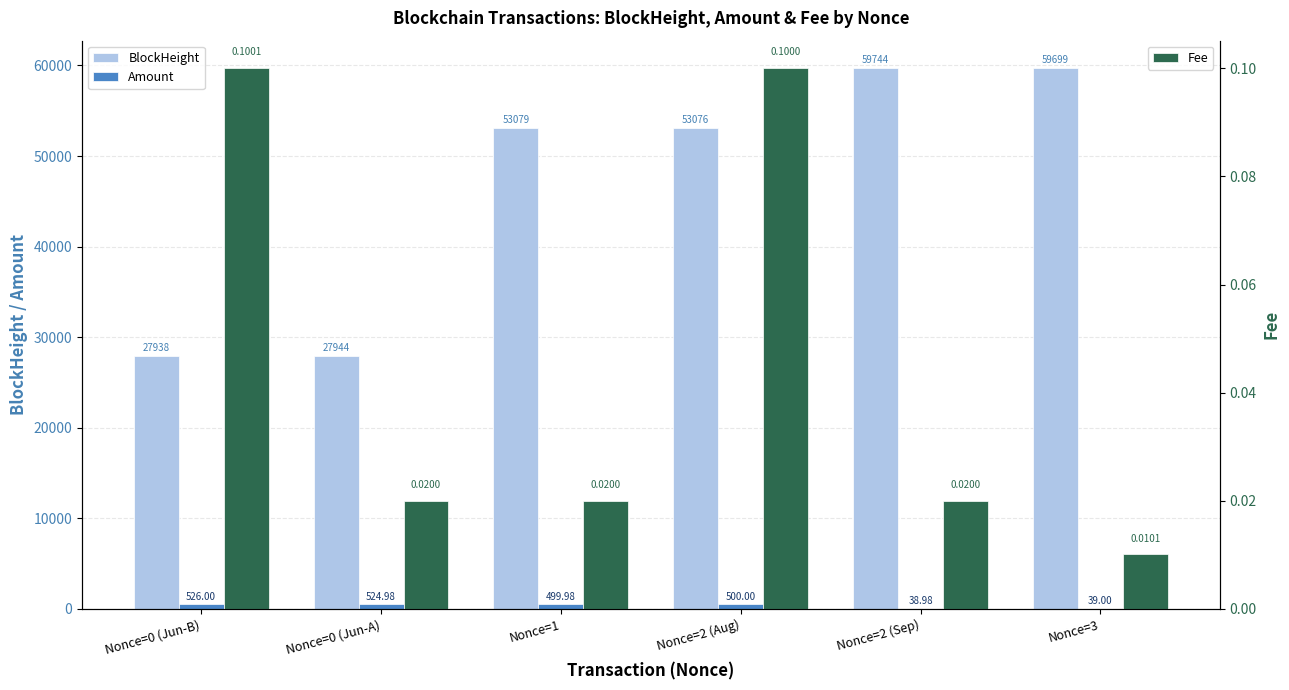

The Fee series shows 0.0 at Nonce=2 (Sep). True or false?

True